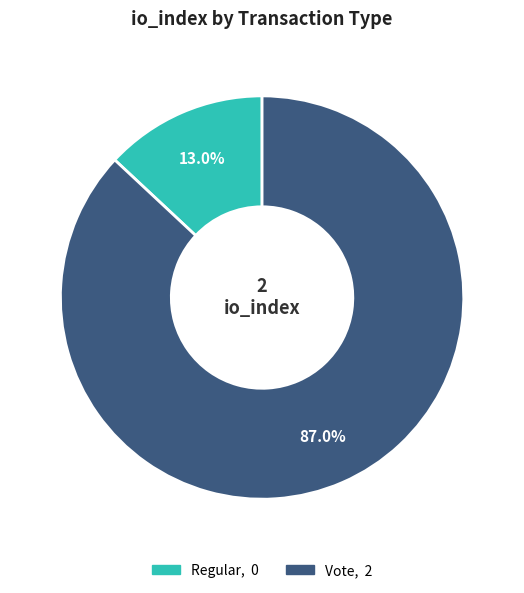

How many slices are in this pie chart?

2